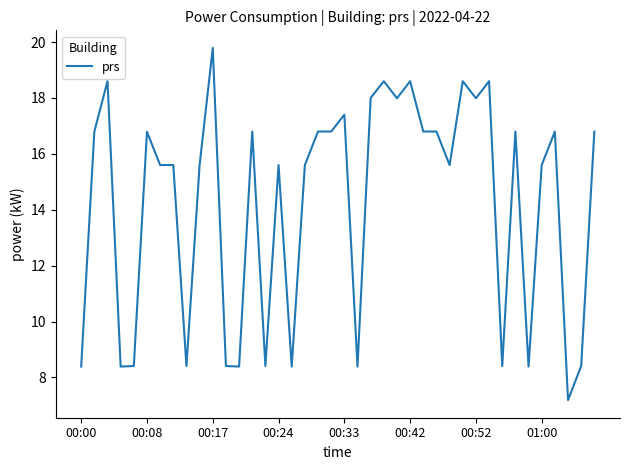

What is the greatest value displayed?

19.8